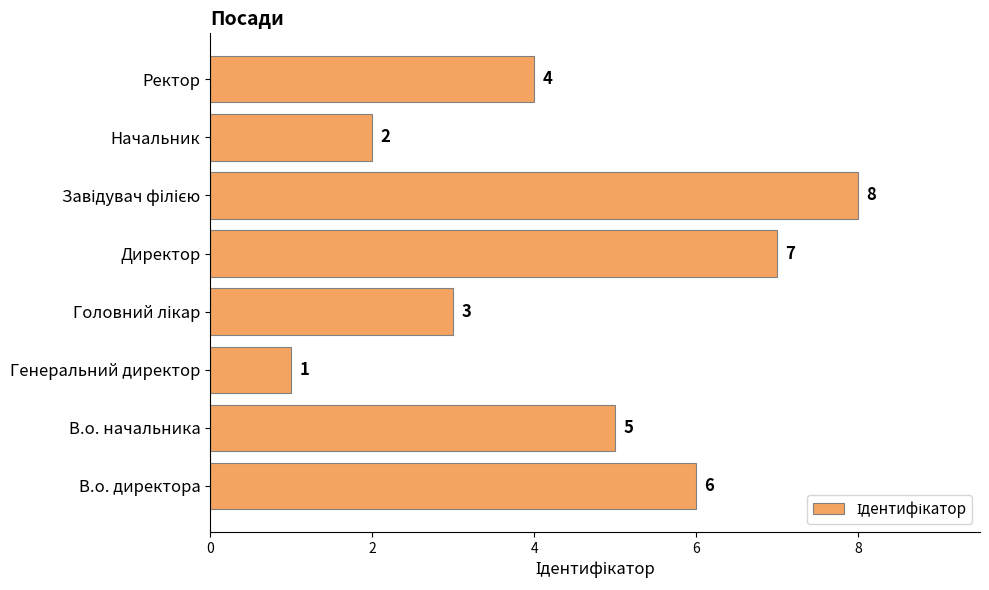

How many values are between 3 and 7?

5